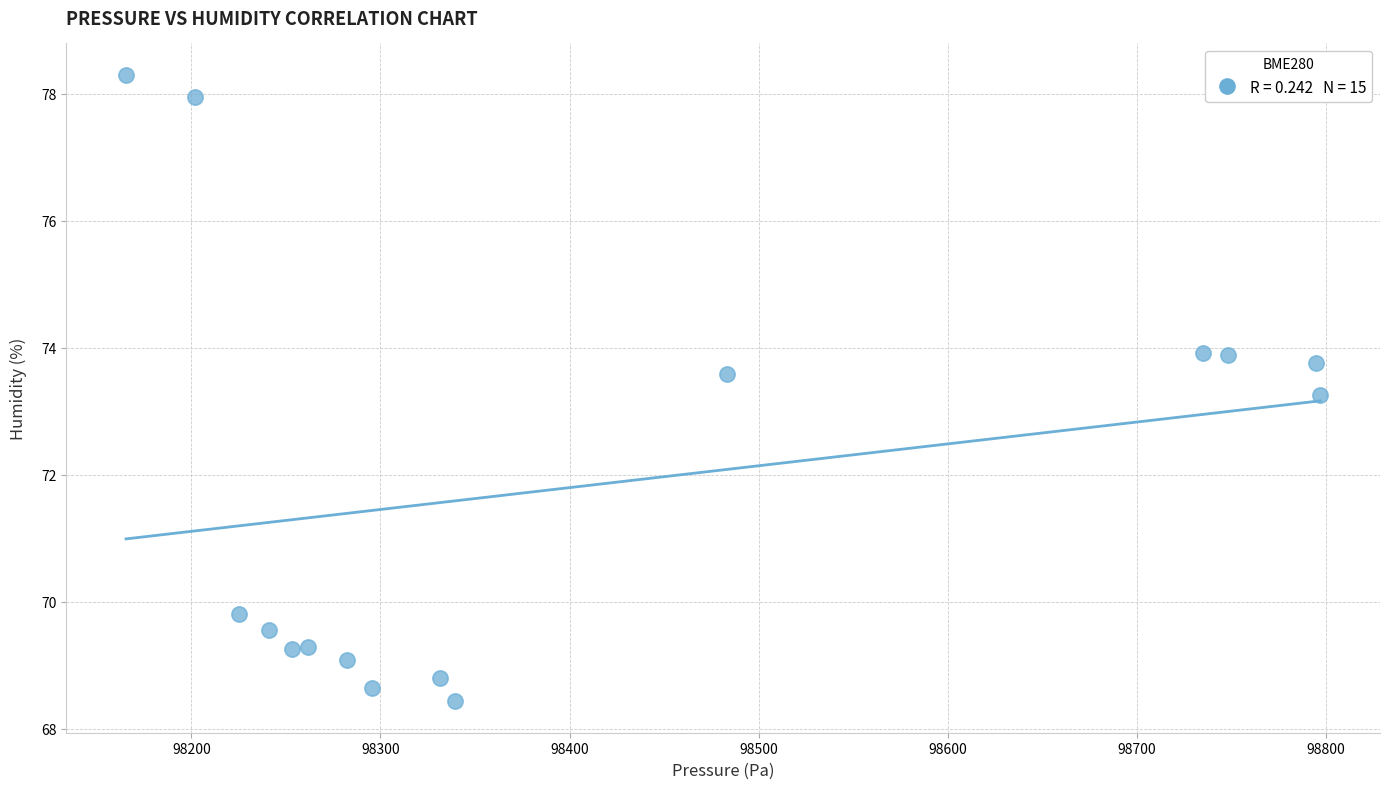

What Y value in the scatter plot is closest to 73?

73.3